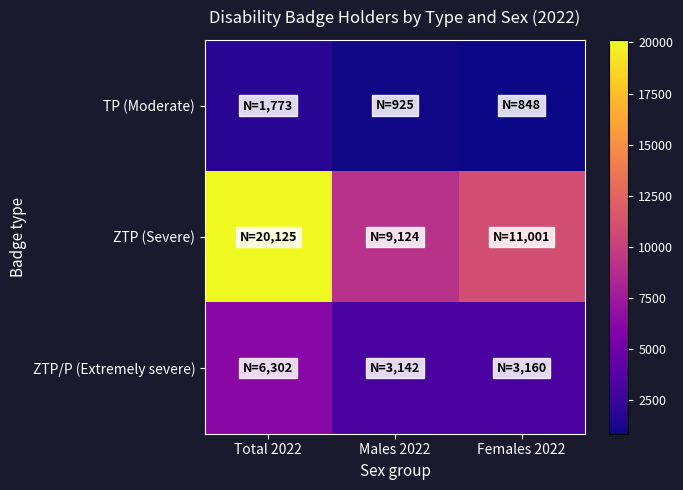

What is the total value across all series at Total 2022?

28200